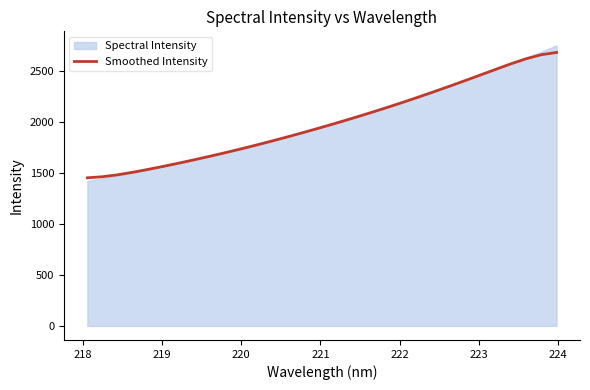

How many lines are shown in the chart?

1